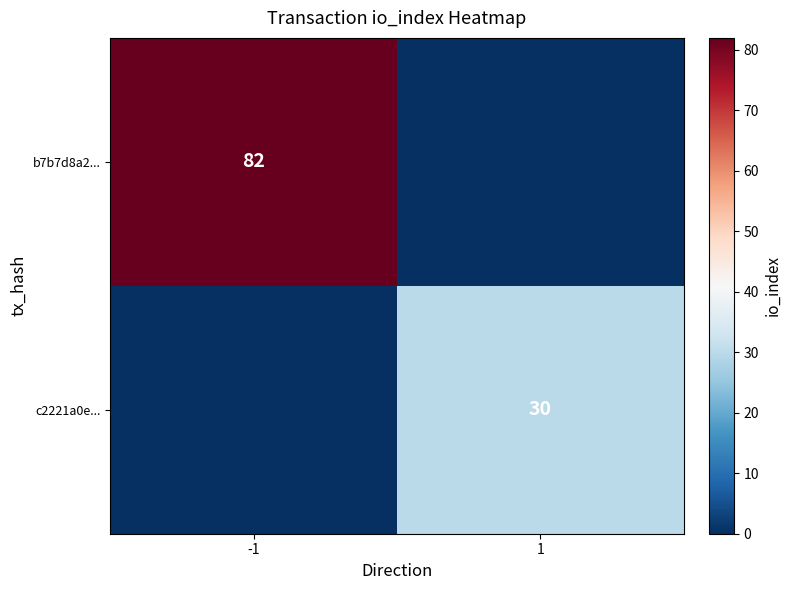

Is it true that b7b7d8a2... equals 51 at -1?

False